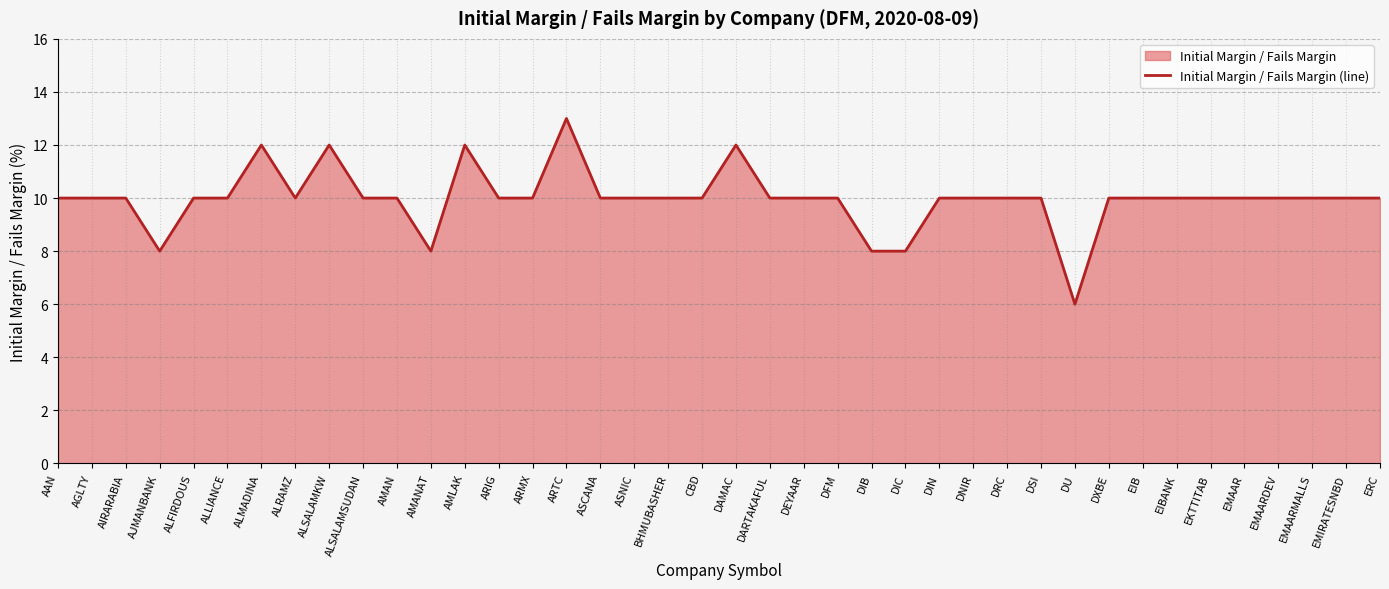

Which category has the lowest value across all series?

DU